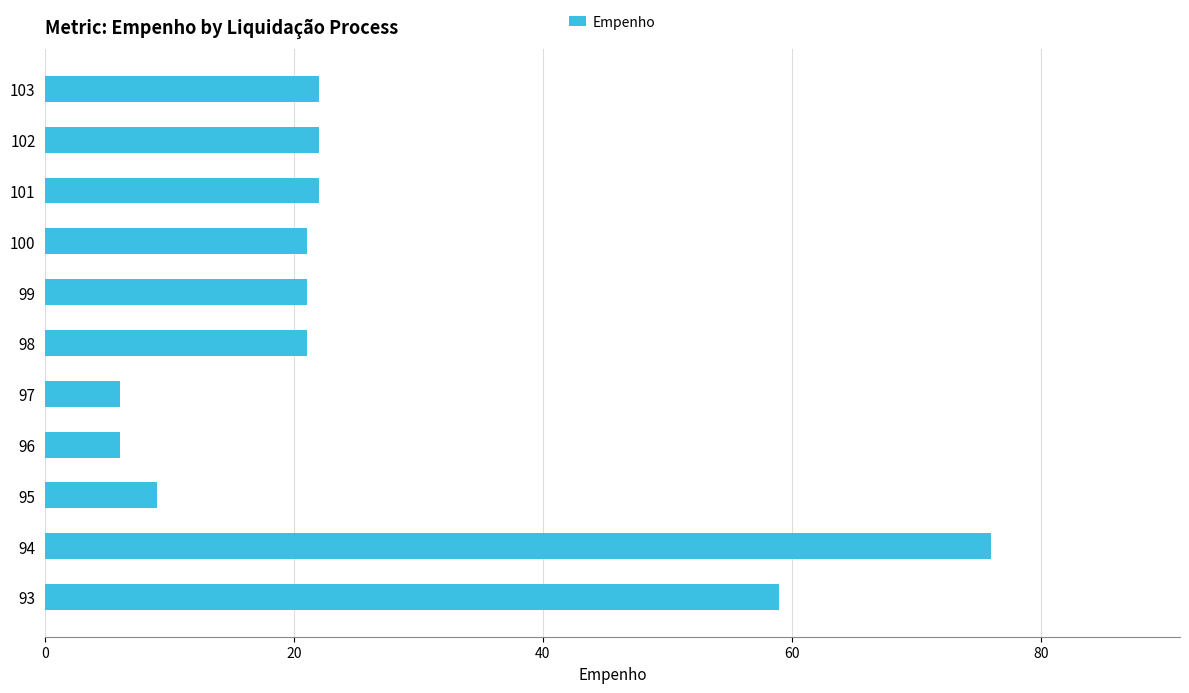

Is it true that the value at 99 is 28?

False